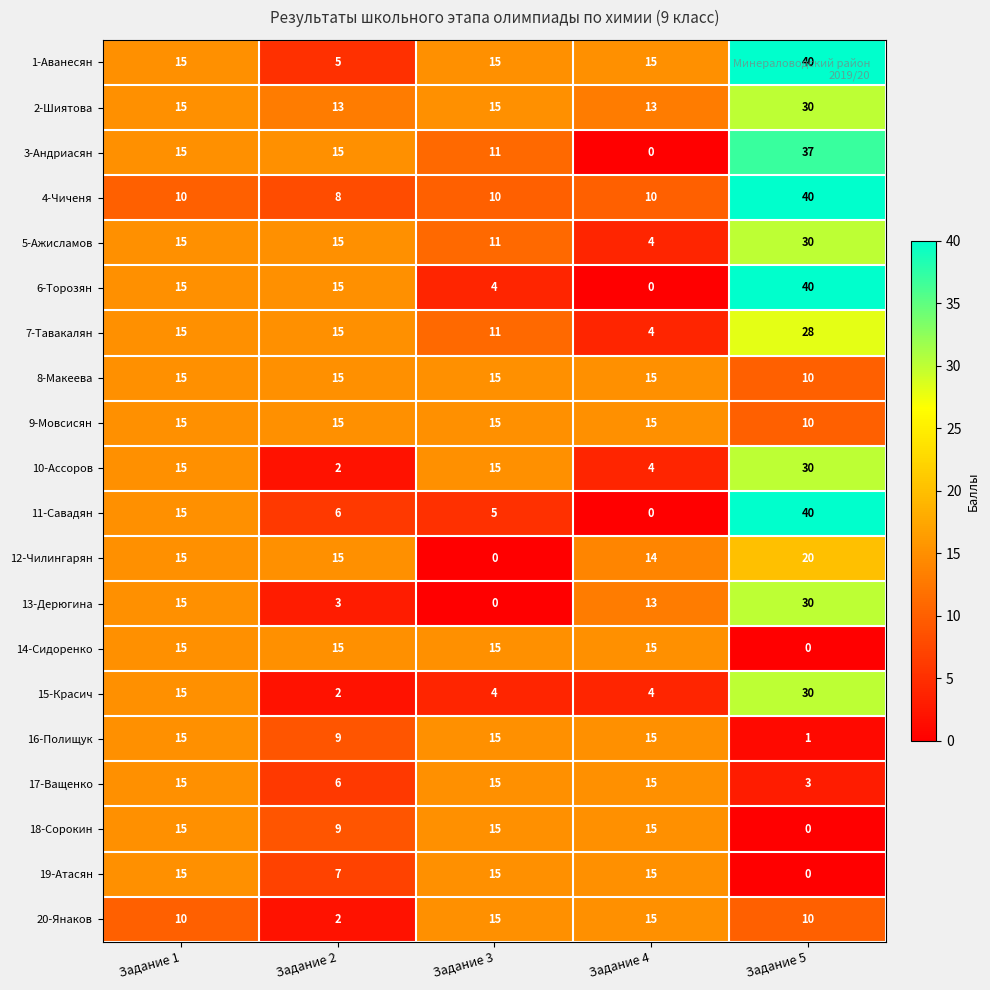

What is the spread (max minus min) of values at Задание 5?

40